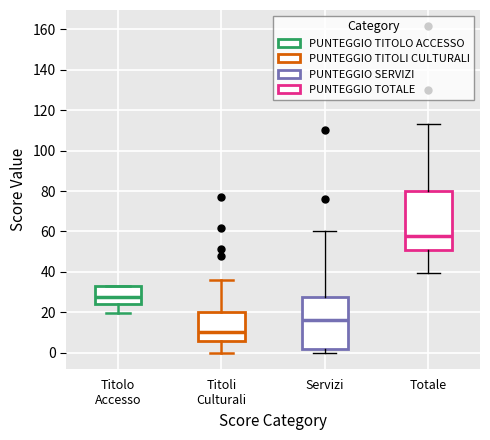

Which box's median line is the lowest?

Titoli Culturali